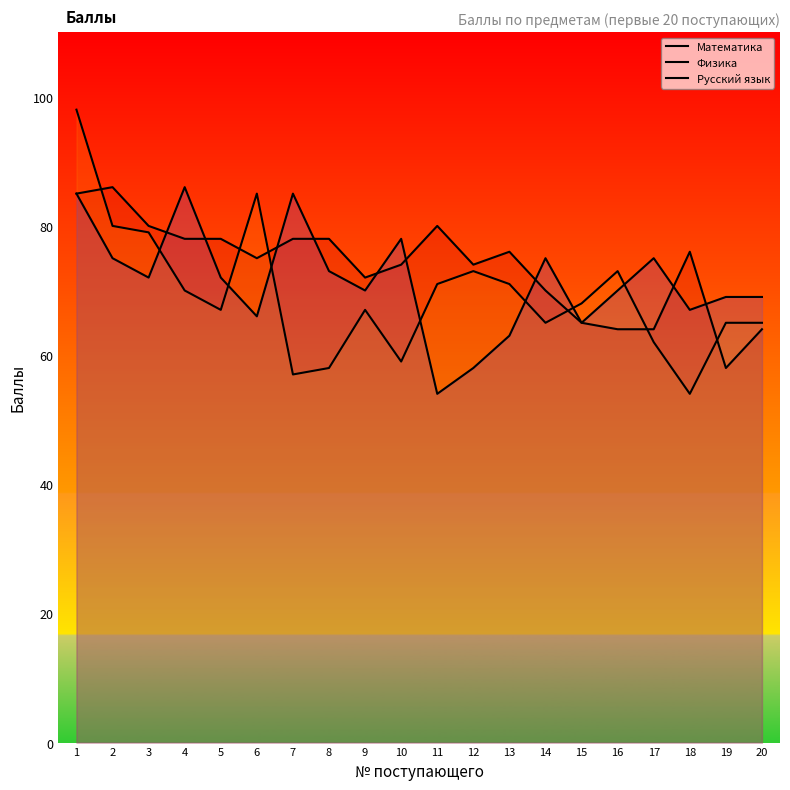

What is the total value across all series at 10?

211